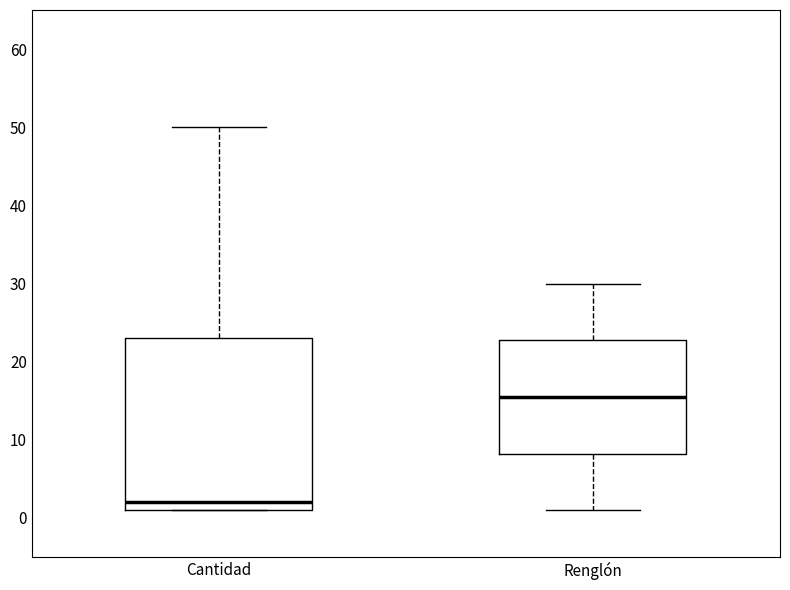

Which box's median line is the lowest?

Cantidad